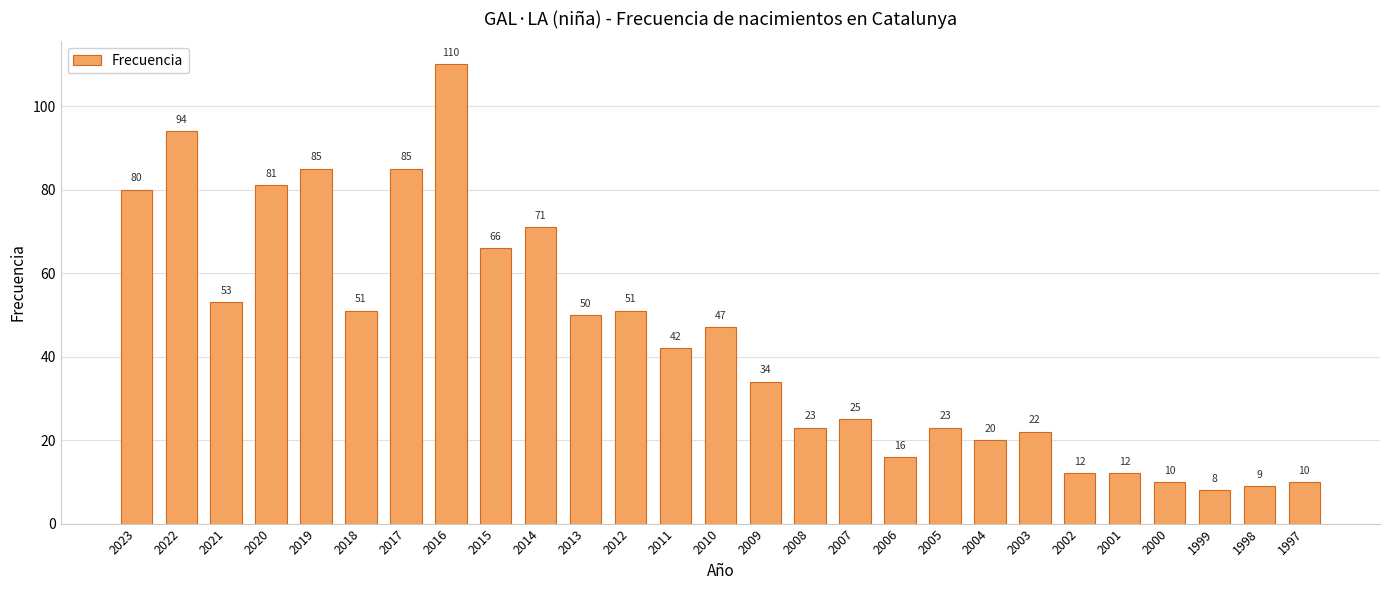

Where is the data nearest to the value 59?

2021